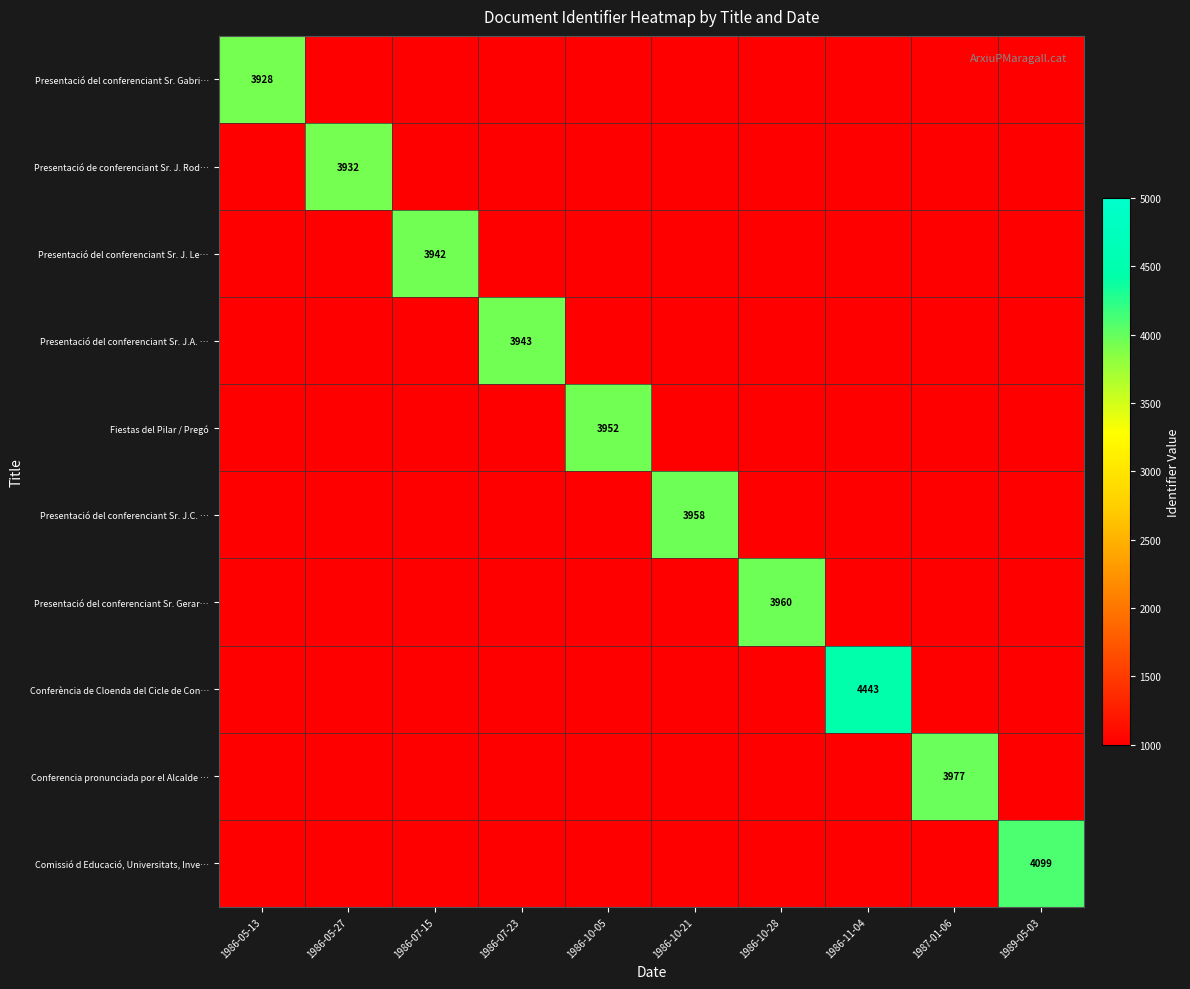

The Comissió d Educació, Universitats, Inve… series shows 2151 at 1989-05-03. True or false?

False